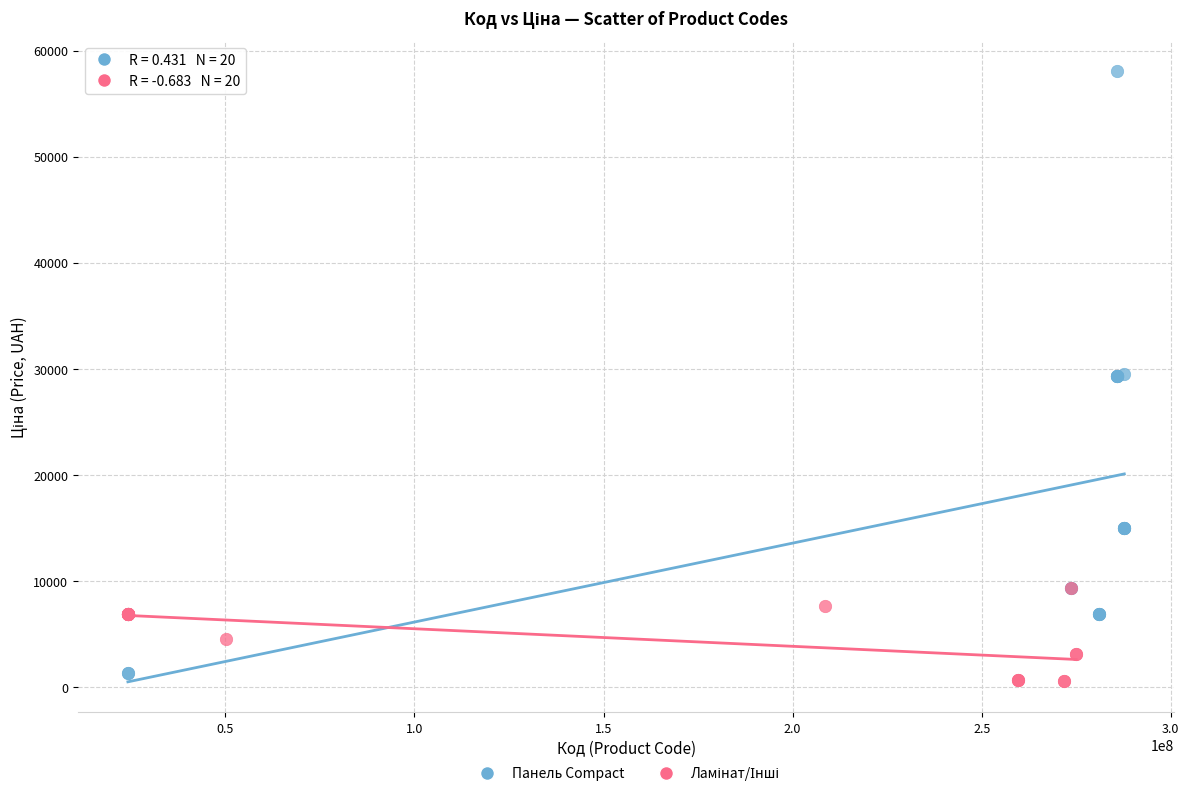

Which series has the largest Y range (max minus min)?

Панель Compact